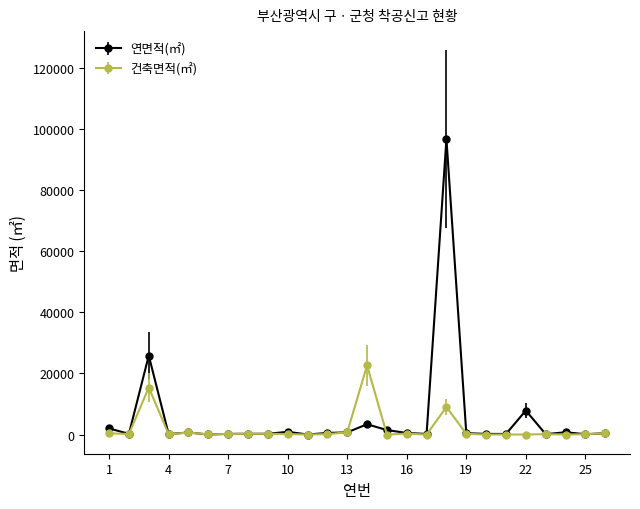

Count the number of data series in this chart.

2